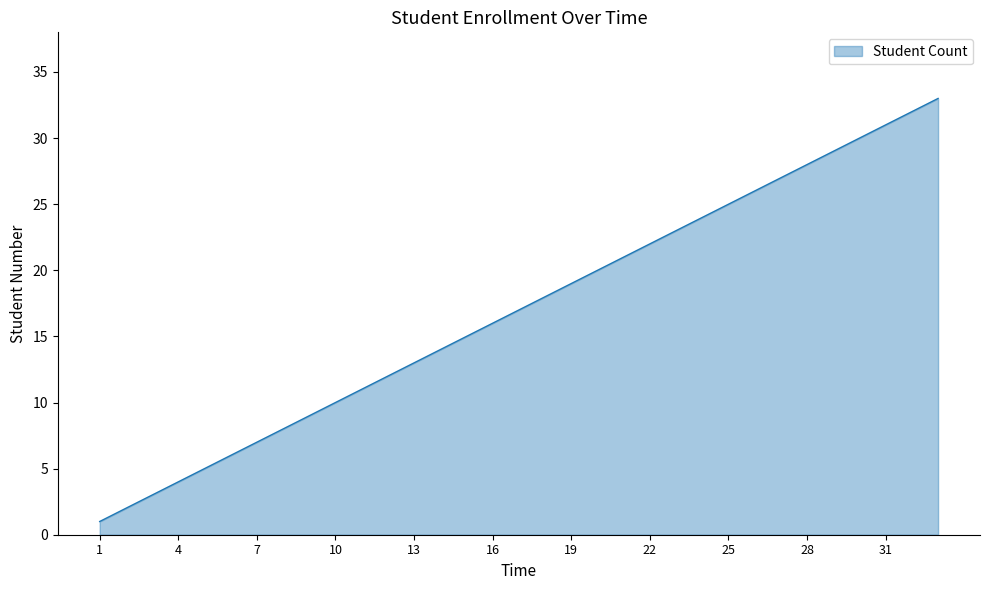

What is the maximum value shown in the chart?

33